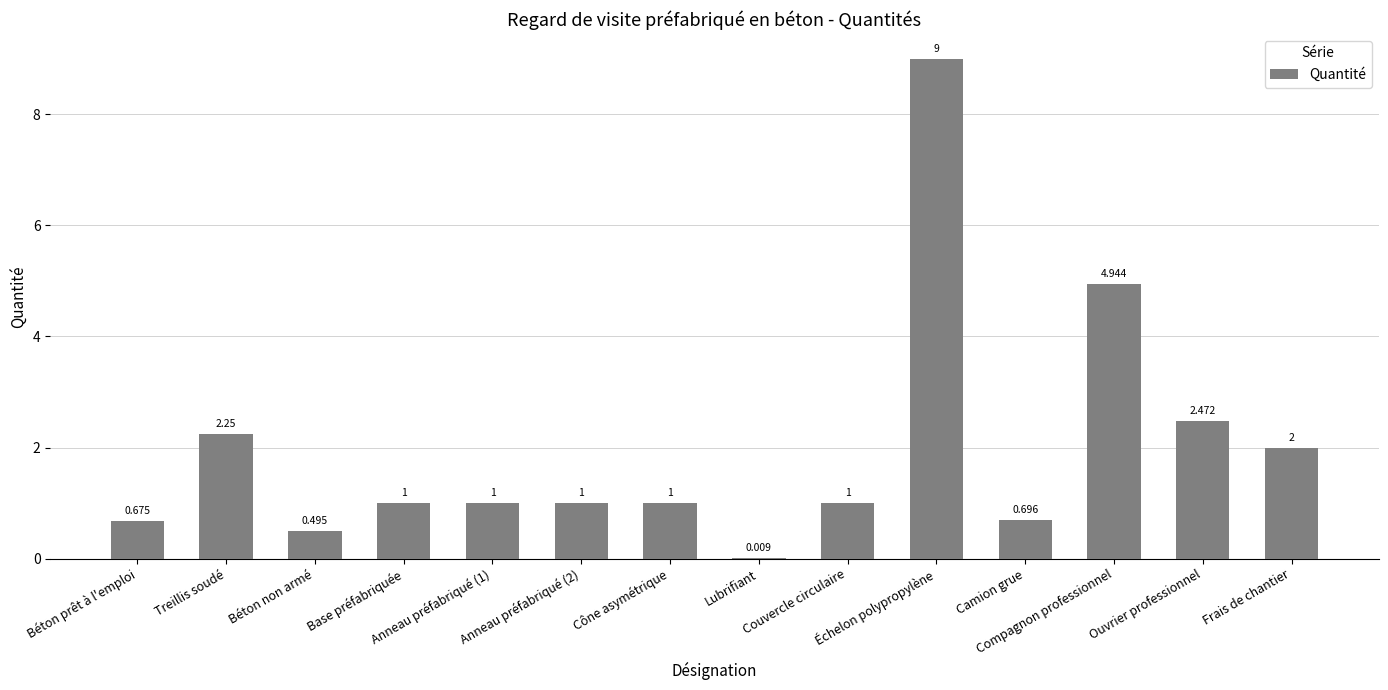

Reading right to left, what are all the values shown in this chart?

Frais de chantier=2.0	Ouvrier professionnel=2.5	Compagnon professionnel=4.9	Camion grue=0.7	Échelon polypropylène=9.0	Couvercle circulaire=1.0	Lubrifiant=0.0	Cône asymétrique=1.0	Anneau préfabriqué (2)=1.0	Anneau préfabriqué (1)=1.0	Base préfabriquée=1.0	Béton non armé=0.5	Treillis soudé=2.2	Béton prêt à l'emploi=0.7